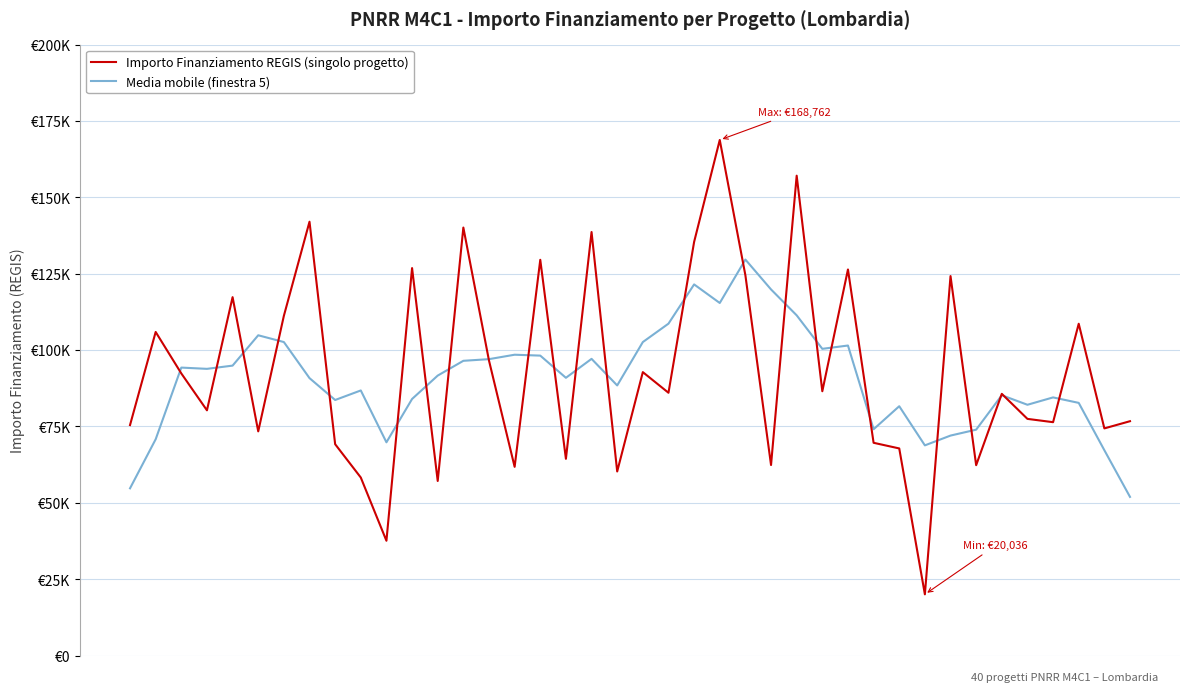

Which category has the highest value across all series?

23